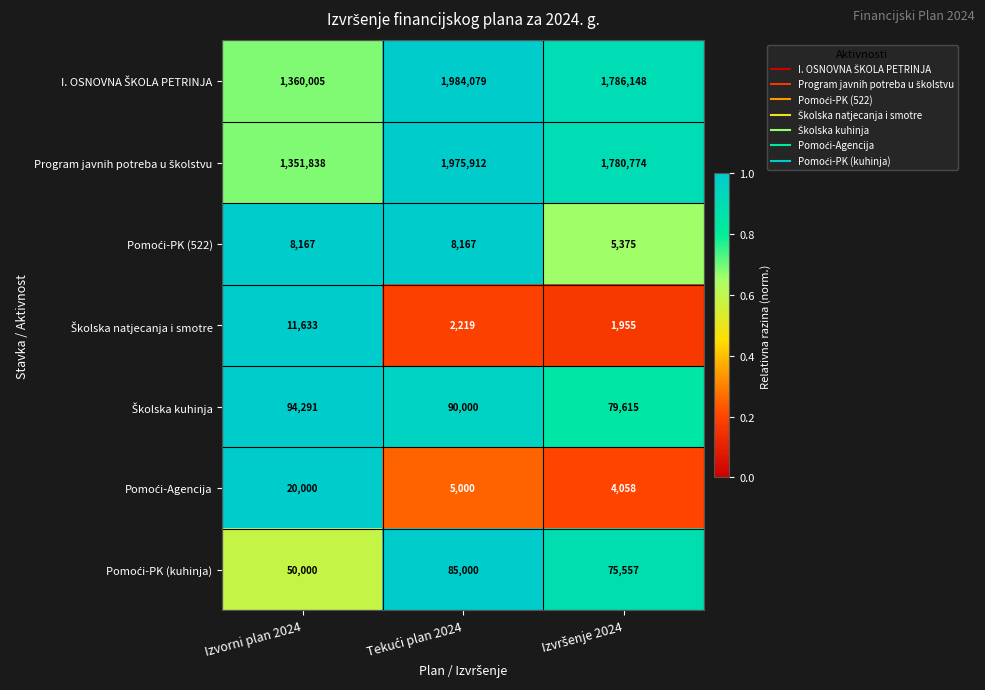

What is the total value across all series at Izvorni plan 2024?

2895934